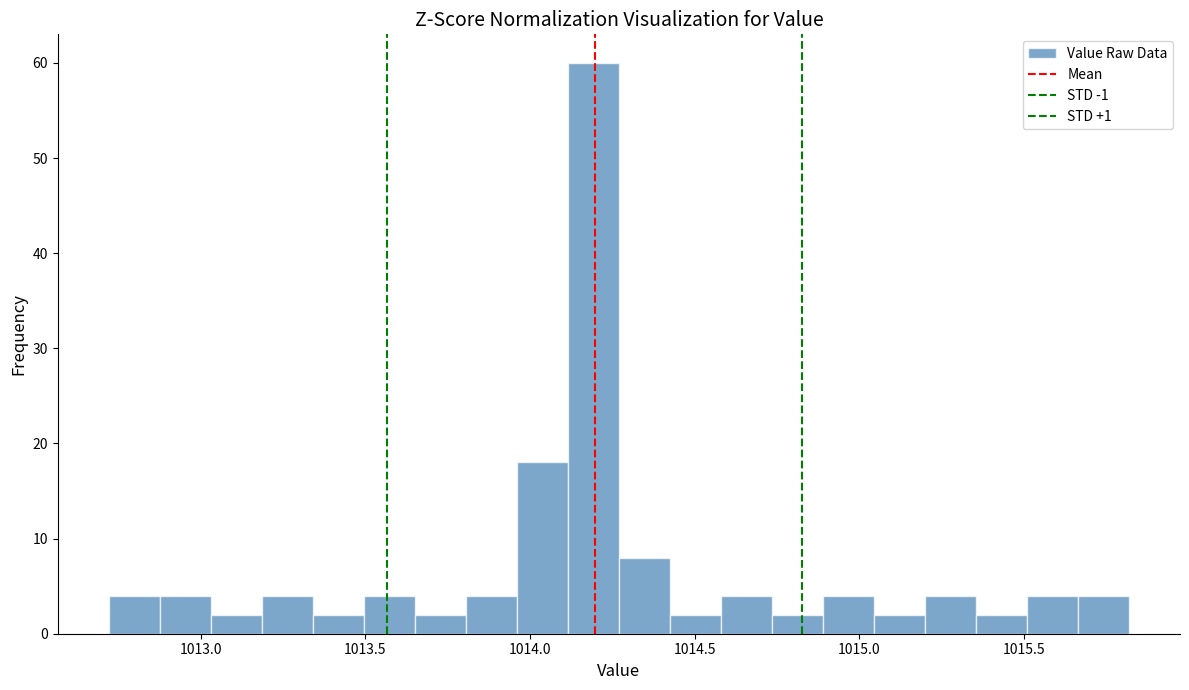

Read against the x-axis, roughly where is the centre of the tallest bar?

1014.20